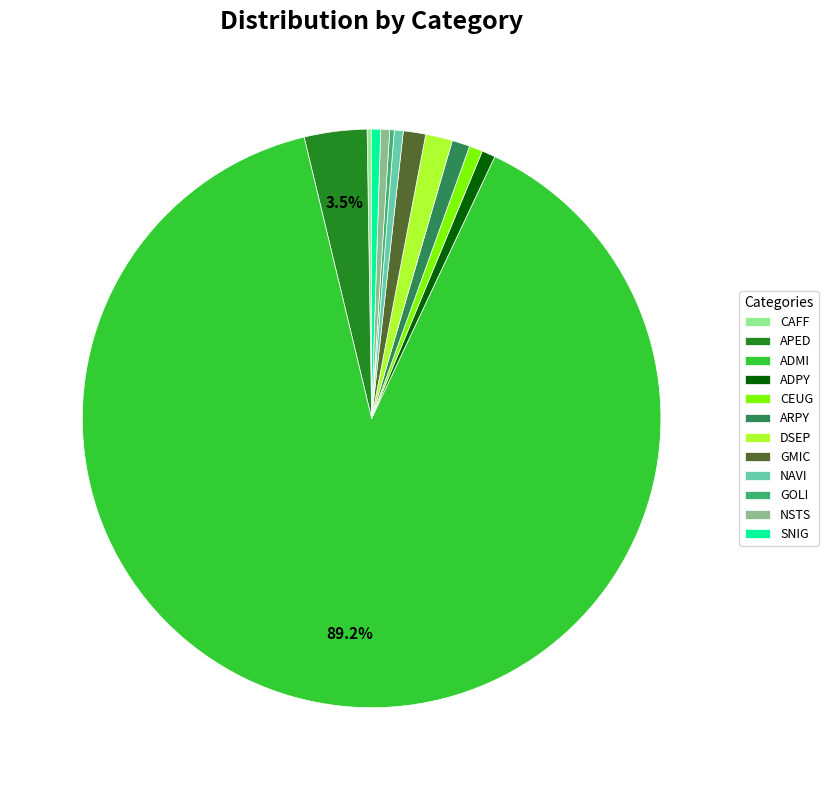

Is there any slice that represents more than half of the pie?

Yes